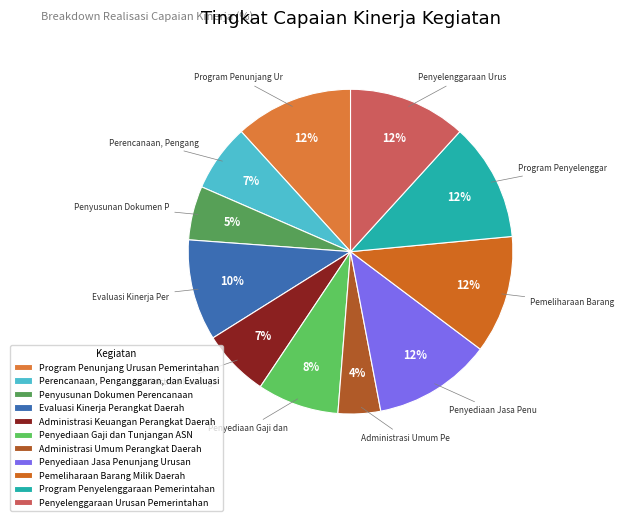

Is Penyelenggaraan Urusan Pemerintahan the majority of the pie?

No